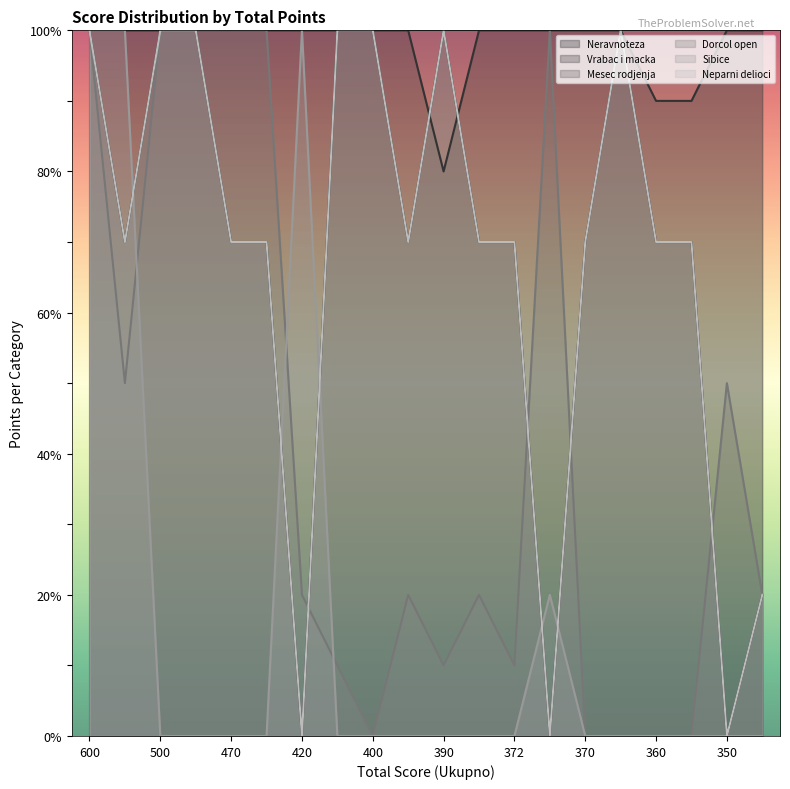

How many intersections are there between Dorcol open and Neparni delioci?

4